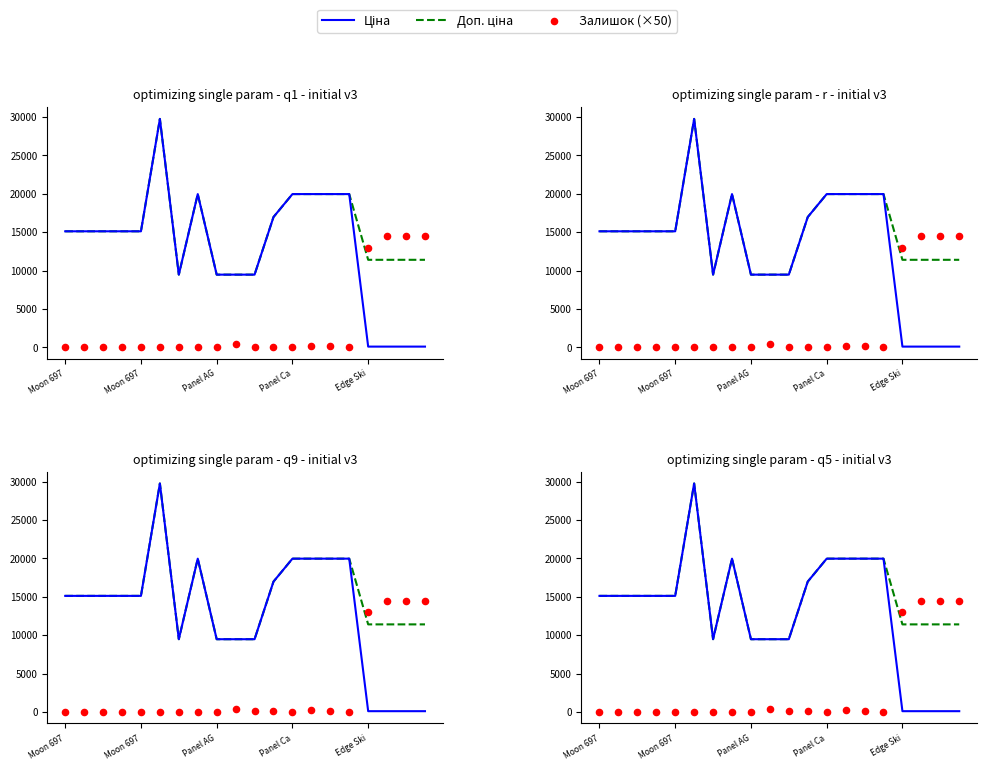

Which series contains the highest Y value?

Ціна